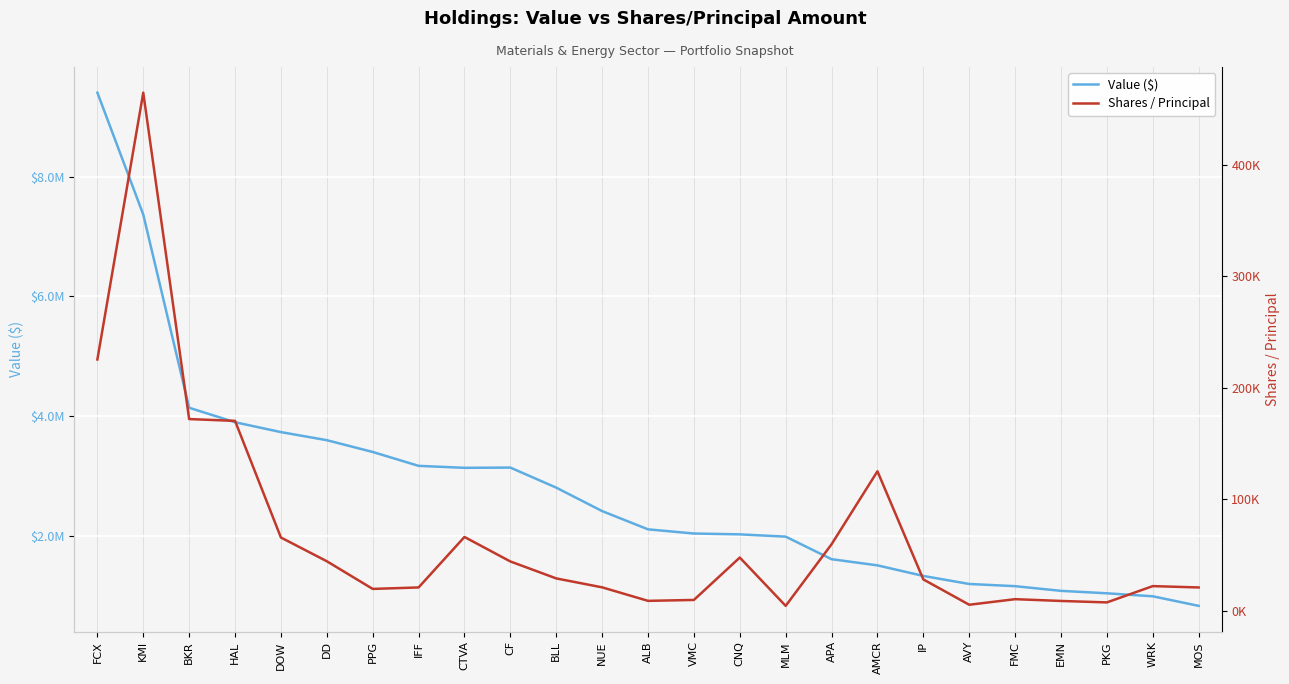

What value does the Value ($) series have at FMC?

1154000